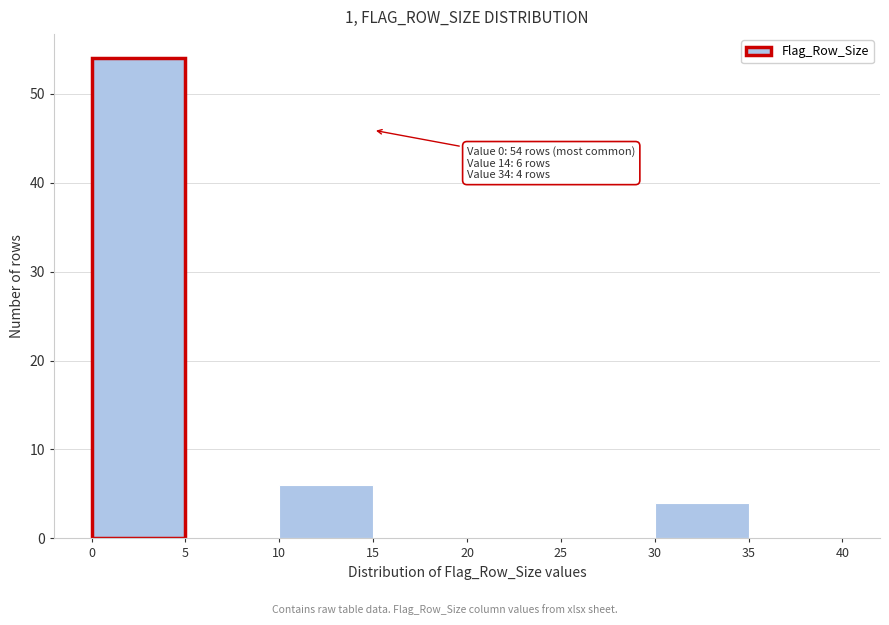

Which range on the x-axis has the tallest bar?

0 to 5